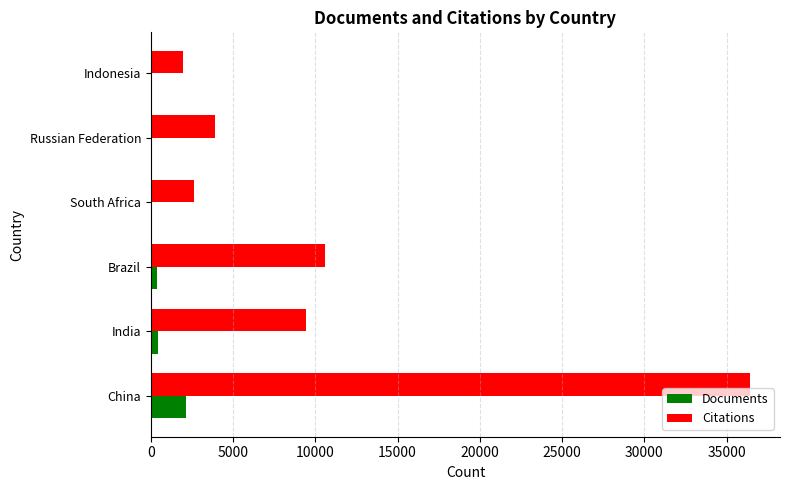

Is the value of Documents at Indonesia greater than the value of Citations at Russian Federation?

No